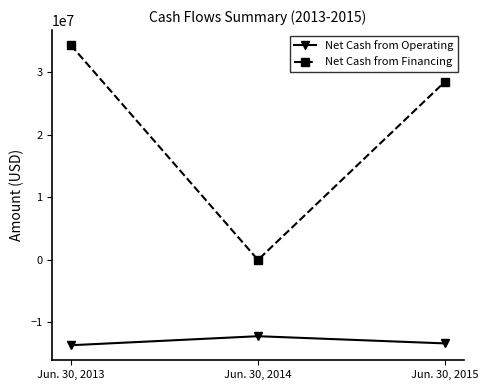

Between Jun. 30, 2013 and Jun. 30, 2015, which series saw the biggest shift?

Net Cash from Financing